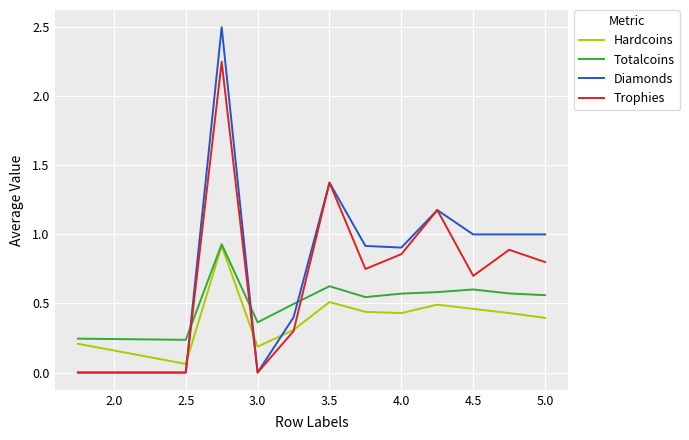

Which series has the widest spread of values?

Diamonds